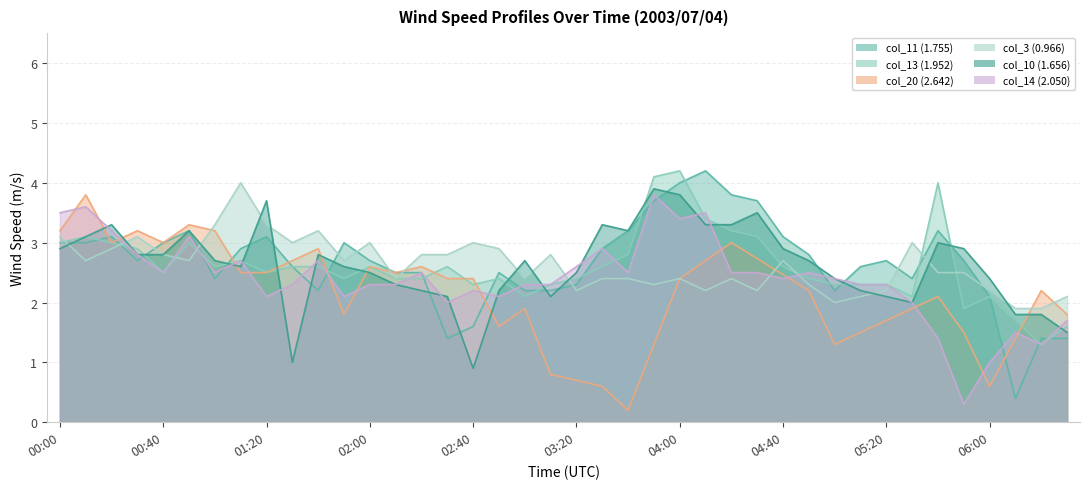

Reading left to right, extract all data points from this chart.

col_11 (1.755): 00:00=3.0	00:10=3.0	00:20=3.1	00:30=2.7	00:40=3.0	00:50=3.2	01:00=2.4	01:10=2.9	01:20=3.1	01:30=2.6	01:40=2.2	01:50=3.0	02:00=2.7	02:10=2.5	02:20=2.5	02:30=1.4	02:40=1.6	02:50=2.5	03:00=2.2	03:10=2.2	03:20=2.3	03:30=2.9	03:40=3.2	03:50=3.7	04:00=4.0	04:10=4.2	04:20=3.8	04:30=3.7	04:40=3.1	04:50=2.8	05:00=2.2	05:10=2.6	05:20=2.7	05:30=2.4	05:40=3.2	05:50=2.7	06:00=2.1	06:10=0.4	06:20=1.4	06:30=1.4
col_13 (1.952): 00:00=3.0	00:10=3.1	00:20=3.0	00:30=2.9	00:40=2.5	00:50=3.0	01:00=2.6	01:10=2.7	01:20=2.5	01:30=2.6	01:40=2.6	01:50=2.4	02:00=2.6	02:10=2.4	02:20=2.4	02:30=2.6	02:40=2.3	02:50=2.4	03:00=2.1	03:10=2.3	03:20=2.4	03:30=2.6	03:40=2.8	03:50=4.1	04:00=4.2	04:10=3.4	04:20=3.2	04:30=3.1	04:40=2.6	04:50=2.4	05:00=2.3	05:10=2.3	05:20=2.3	05:30=2.1	05:40=4.0	05:50=1.9	06:00=2.1	06:10=1.7	06:20=1.3	06:30=1.6
col_3 (0.966): 00:00=3.1	00:10=2.7	00:20=2.9	00:30=3.1	00:40=2.8	00:50=2.7	01:00=3.3	01:10=4.0	01:20=3.3	01:30=3.0	01:40=3.2	01:50=2.7	02:00=3.0	02:10=2.4	02:20=2.8	02:30=2.8	02:40=3.0	02:50=2.9	03:00=2.4	03:10=2.8	03:20=2.2	03:30=2.4	03:40=2.4	03:50=2.3	04:00=2.4	04:10=2.2	04:20=2.4	04:30=2.2	04:40=2.7	04:50=2.3	05:00=2.0	05:10=2.1	05:20=2.2	05:30=3.0	05:40=2.5	05:50=2.5	06:00=2.2	06:10=1.9	06:20=1.9	06:30=2.1
col_10 (1.656): 00:00=2.9	00:10=3.1	00:20=3.3	00:30=2.8	00:40=2.8	00:50=3.2	01:00=2.7	01:10=2.6	01:20=3.7	01:30=1.0	01:40=2.8	01:50=2.6	02:00=2.5	02:10=2.3	02:20=2.2	02:30=2.1	02:40=0.9	02:50=2.2	03:00=2.7	03:10=2.1	03:20=2.5	03:30=3.3	03:40=3.2	03:50=3.9	04:00=3.8	04:10=3.3	04:20=3.3	04:30=3.5	04:40=2.9	04:50=2.7	05:00=2.4	05:10=2.2	05:20=2.1	05:30=2.0	05:40=3.0	05:50=2.9	06:00=2.4	06:10=1.8	06:20=1.8	06:30=1.5
col_14 (2.050): 00:00=3.5	00:10=3.6	00:20=3.2	00:30=2.8	00:40=2.5	00:50=3.1	01:00=2.5	01:10=2.7	01:20=2.1	01:30=2.3	01:40=2.7	01:50=2.1	02:00=2.3	02:10=2.3	02:20=2.5	02:30=2.0	02:40=2.2	02:50=2.1	03:00=2.3	03:10=2.3	03:20=2.6	03:30=2.9	03:40=2.5	03:50=3.8	04:00=3.4	04:10=3.5	04:20=2.5	04:30=2.5	04:40=2.4	04:50=2.5	05:00=2.4	05:10=2.3	05:20=2.3	05:30=2.0	05:40=1.4	05:50=0.3	06:00=1.0	06:10=1.5	06:20=1.3	06:30=1.7